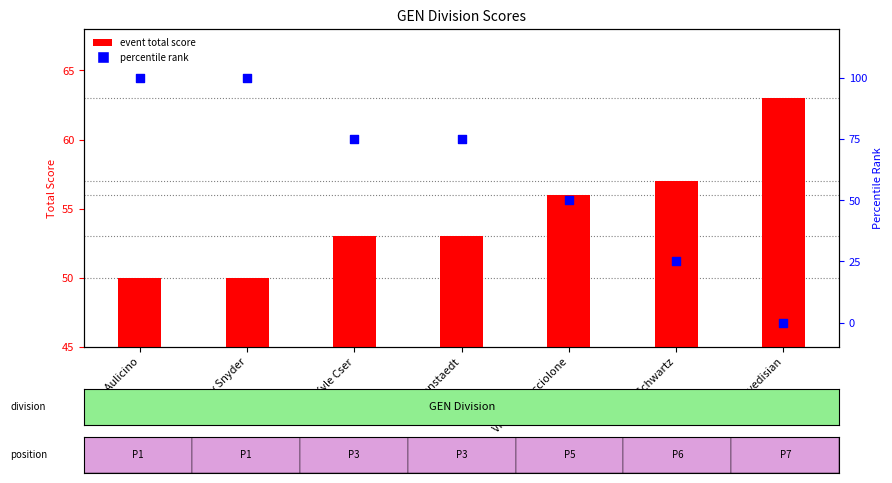

At which category is the sum across all series the highest?

Ben Aulicino